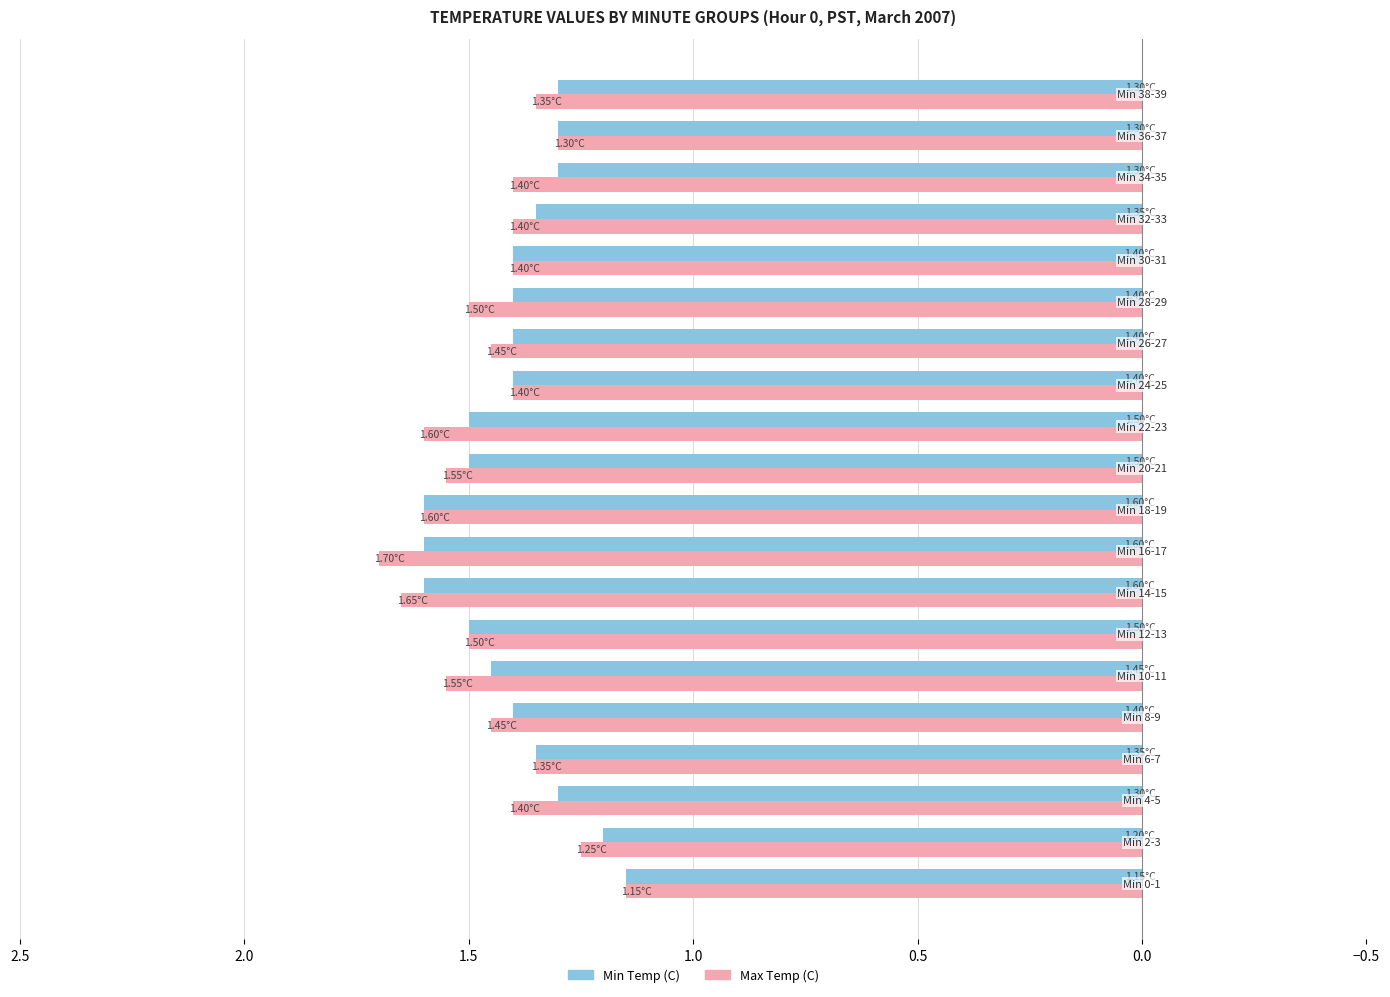

At how many categories does at least one series exceed 1?

20